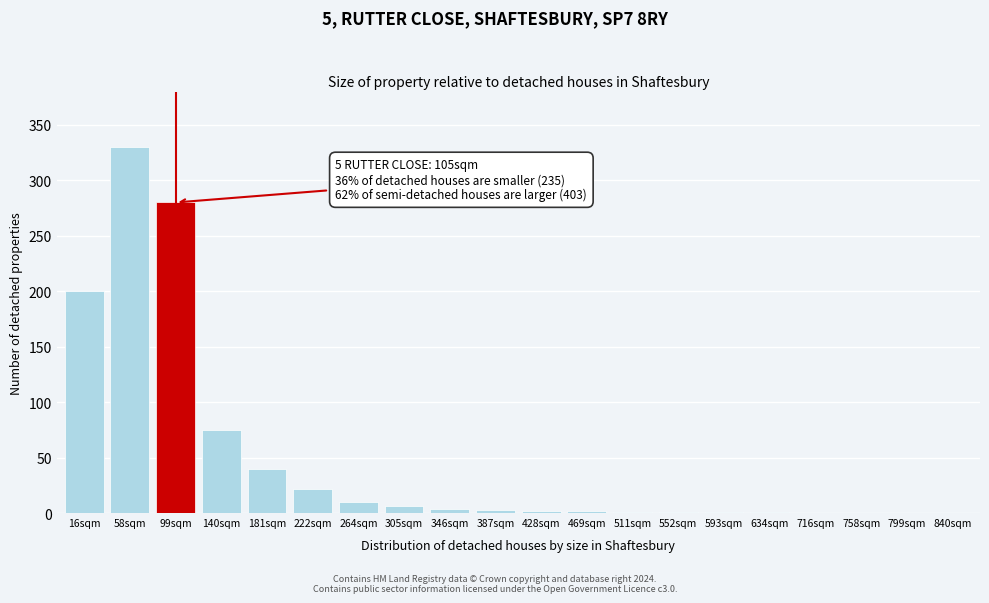

Where is the data nearest to the value 165?

16sqm